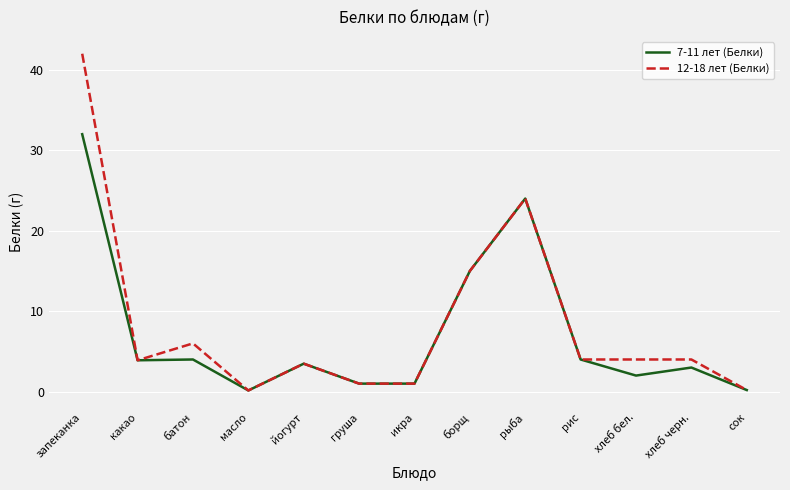

Where is 7-11 лет (Белки) nearest to the value 16?

борщ